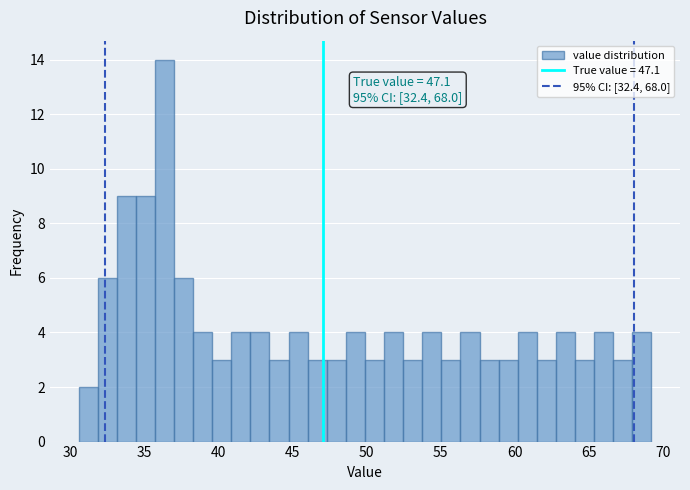

Read against the x-axis, roughly where is the centre of the tallest bar?

36.5